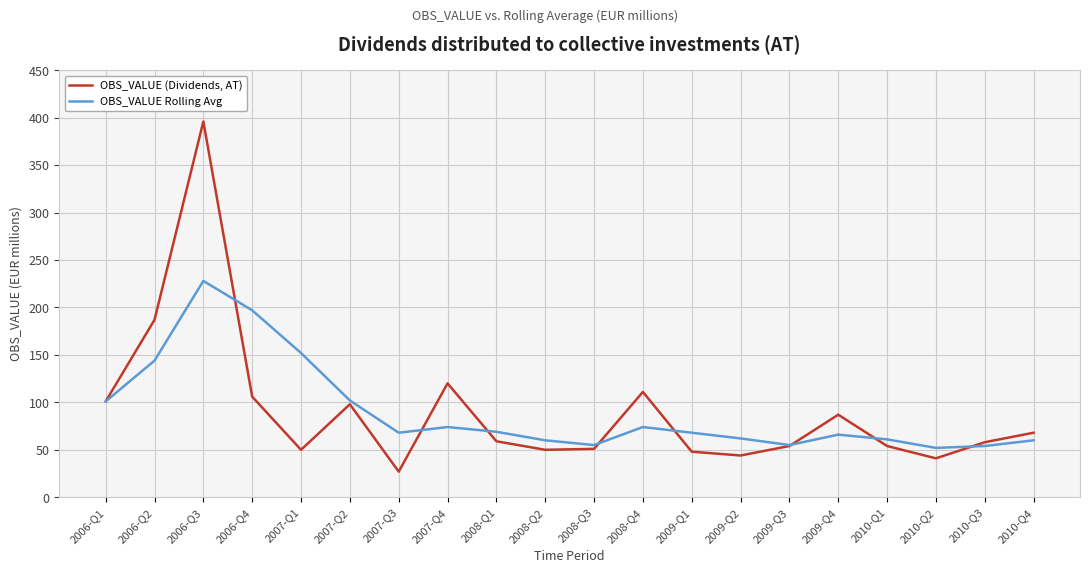

At which category is the sum across all series the highest?

2006-Q3